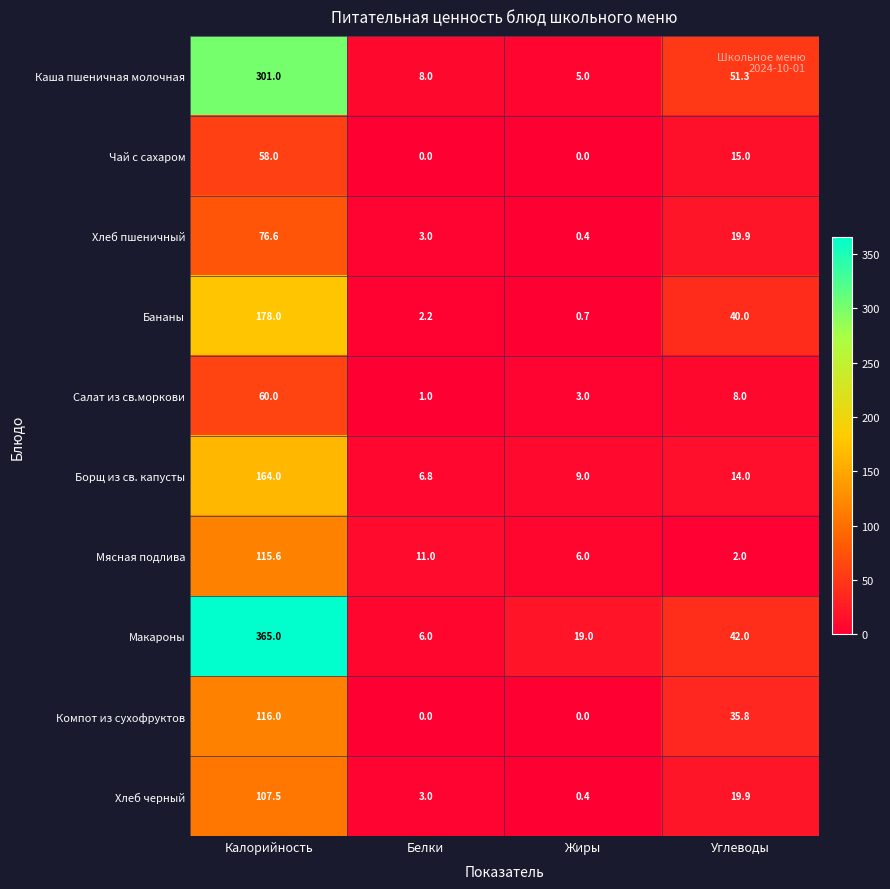

How many distinct data groups are displayed?

10